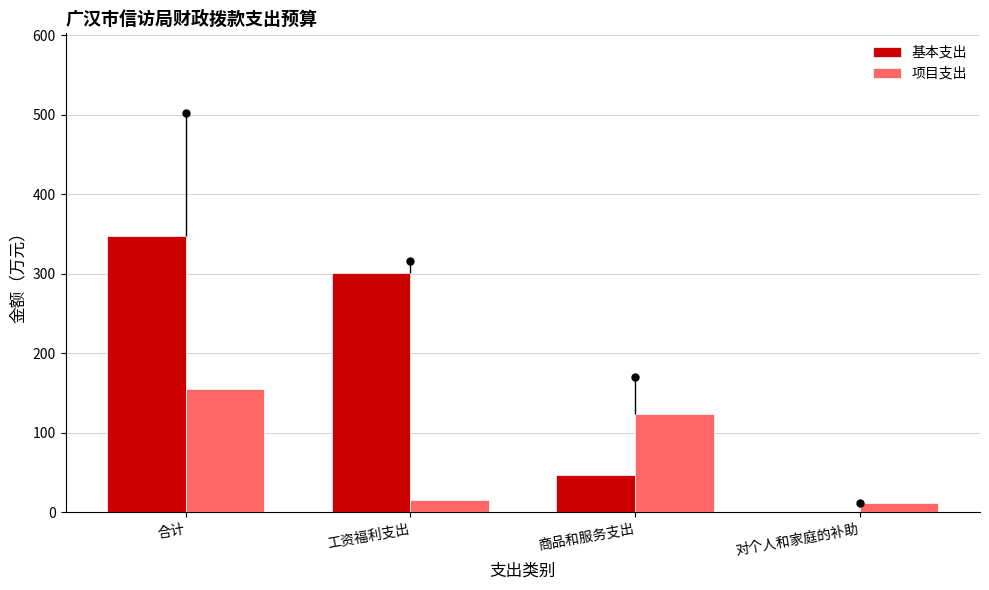

What is the total value across all series at 商品和服务支出?

170.8